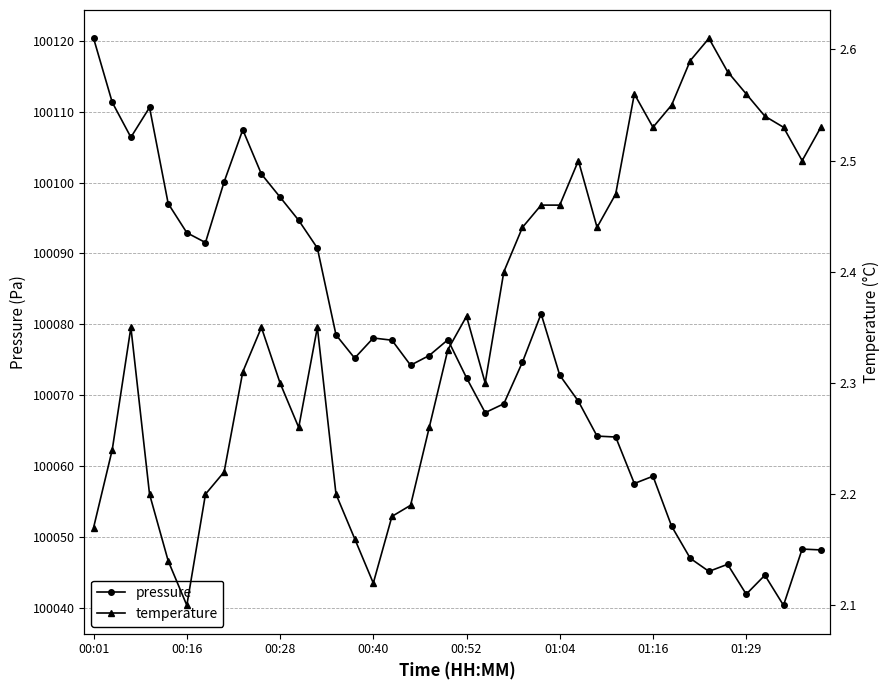

List the series in order of their overall mean, lowest first.

temperature, pressure